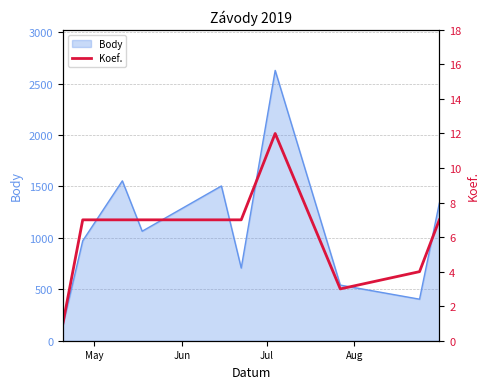

Which category has the lowest value across all series?

May